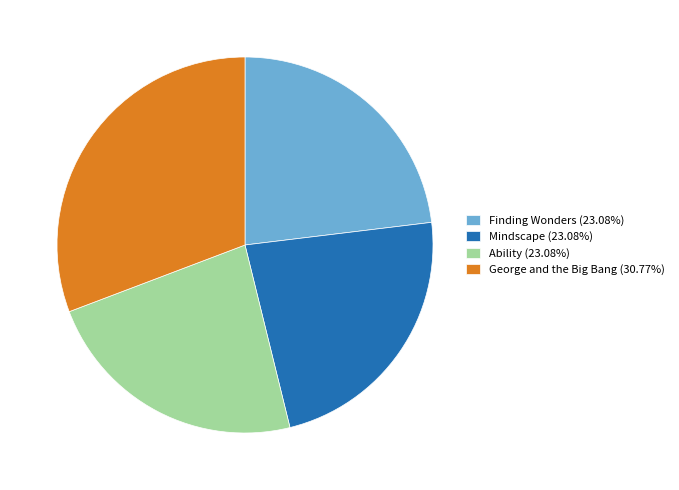

Does any single category account for the majority?

No